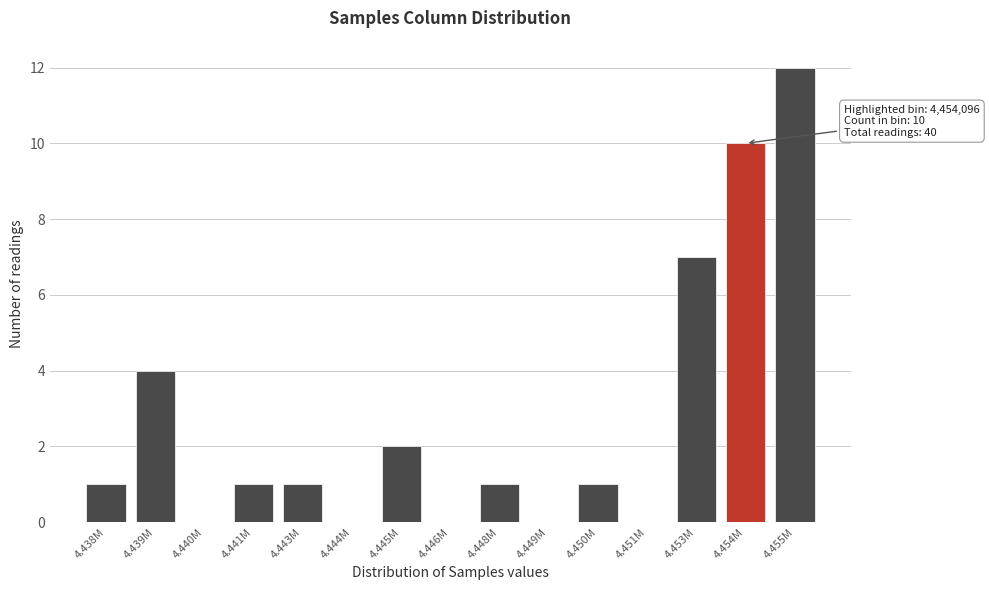

Reading left to right, extract all data points from this chart.

4.438M=1	4.439M=4	4.440M=0	4.441M=1	4.443M=1	4.444M=0	4.445M=2	4.446M=0	4.448M=1	4.449M=0	4.450M=1	4.451M=0	4.453M=7	4.454M=10	4.455M=12